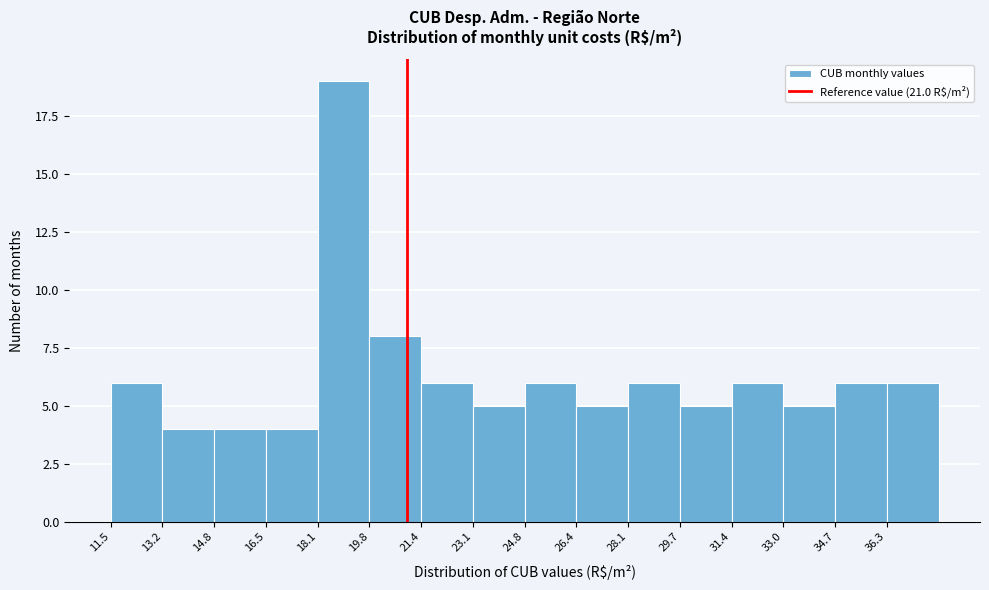

Reading left to right, transcribe this chart: for each bar, give the range it covers on the x-axis and its height. Neither the bar edges nor the heights are printed on the chart, so give them approximately, as read against the axes.

11.6 to 13.2: 6
13.2 to 14.8: 4
14.8 to 16.4: 4
16.4 to 18.2: 4
18.2 to 19.8: 19
19.8 to 21.4: 8
21.4 to 23.0: 6
23.0 to 24.8: 5
24.8 to 26.4: 6
26.4 to 28.0: 5
28.0 to 29.8: 6
29.8 to 31.4: 5
31.4 to 33.0: 6
33.0 to 34.6: 5
34.6 to 36.4: 6
36.4 to 38.0: 6